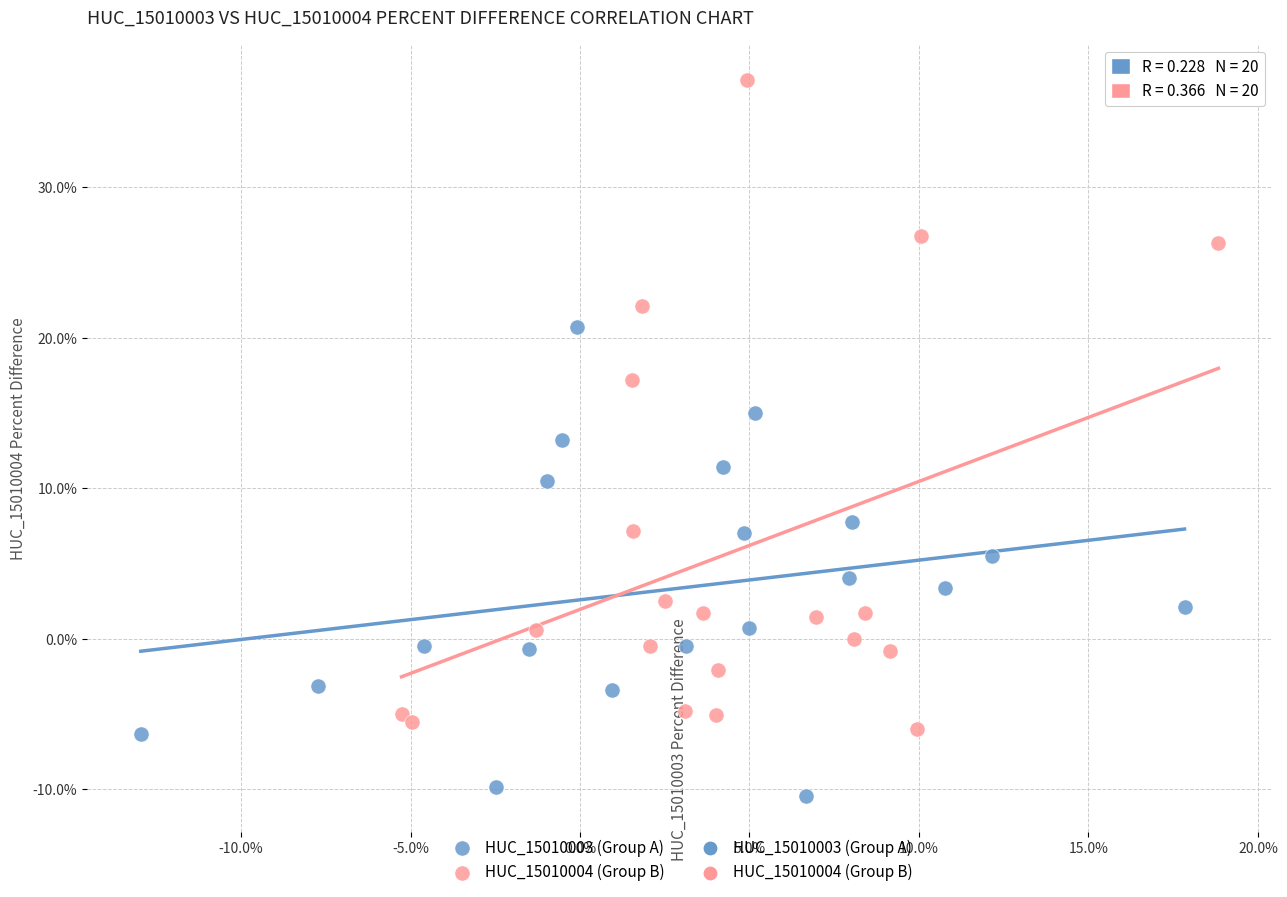

Which series contains the lowest Y value?

HUC_15010003 (Group A)